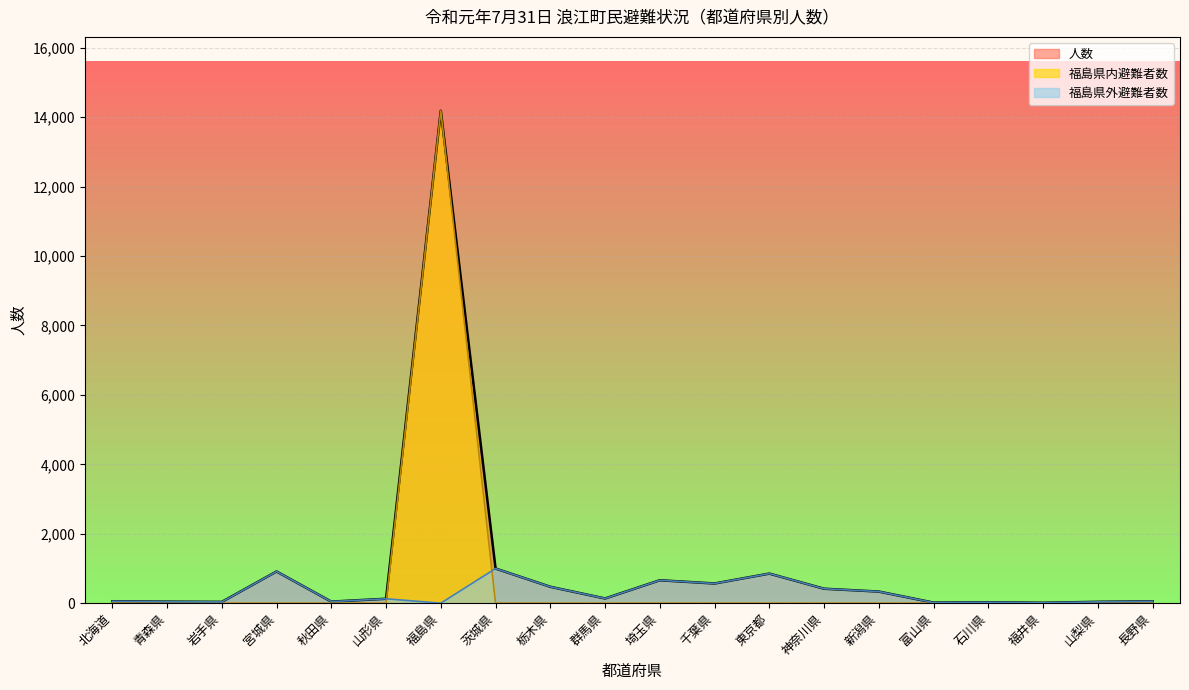

Is it true that 福島県内避難者数 equals 11 at 福井県?

True